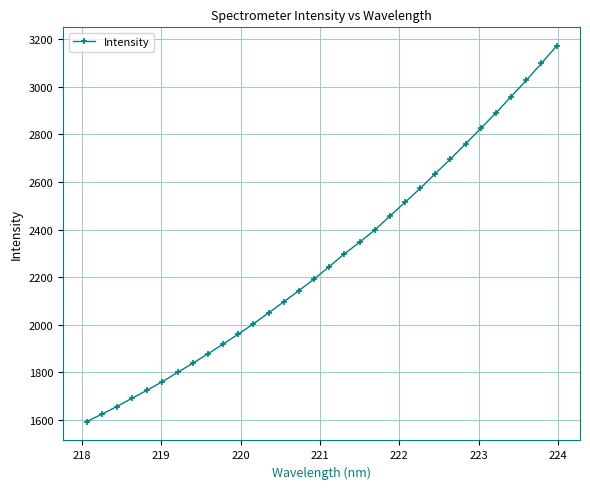

What is the difference between the maximum and second lowest values?

1545.7